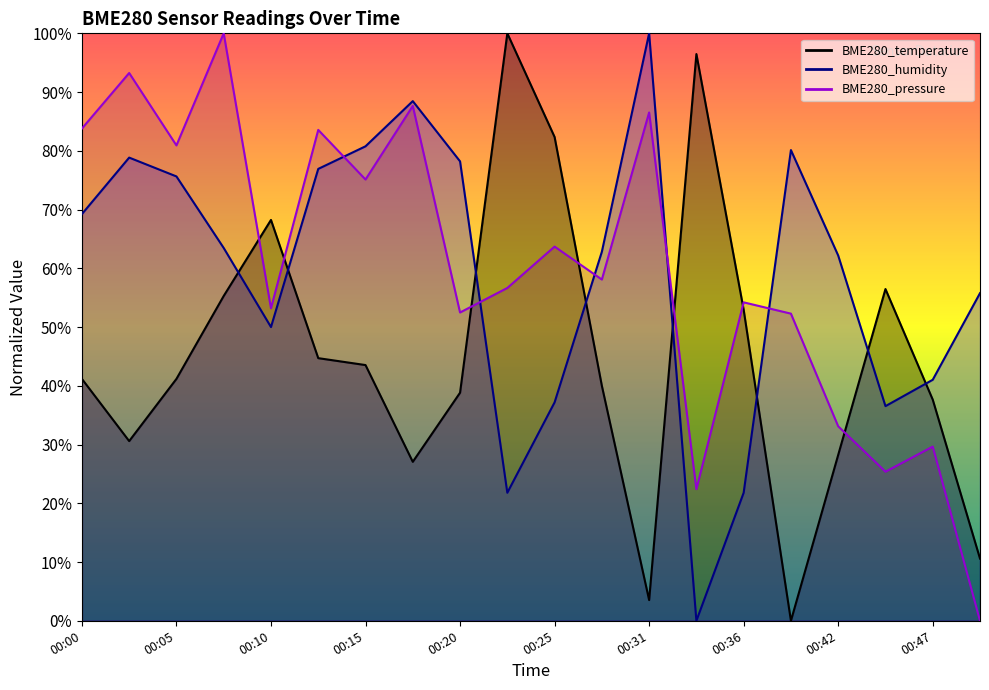

Where is the first local minimum for BME280_temperature?

00:03